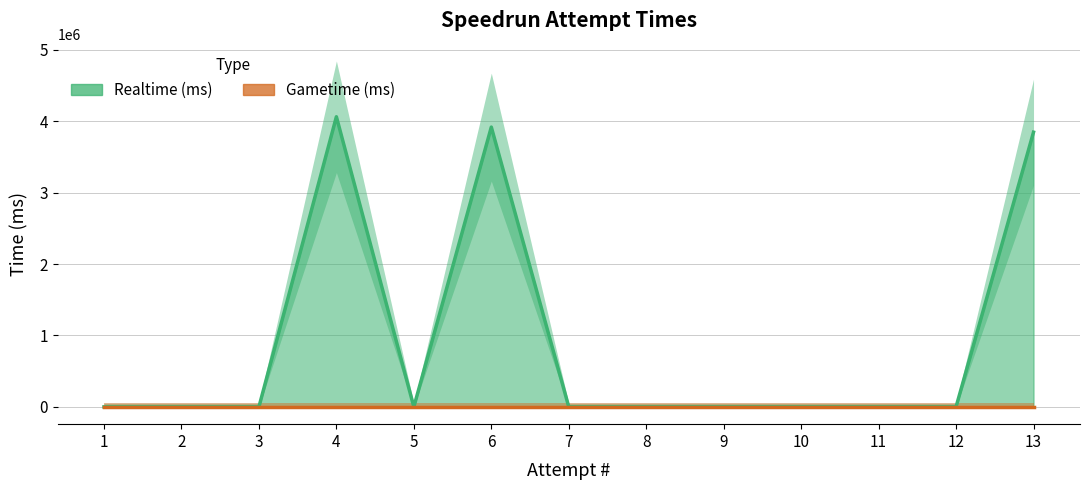

What is the maximum value shown in the chart?

4062780